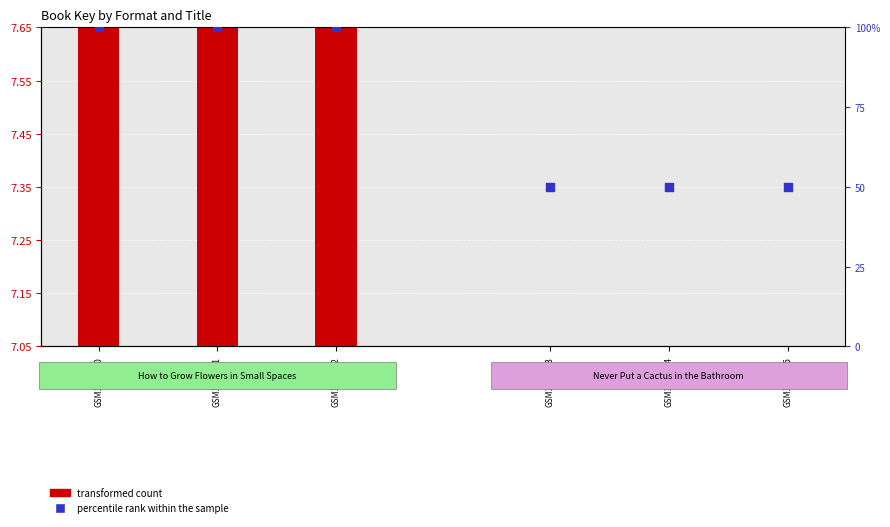

At how many categories does at least one series exceed 19?

6